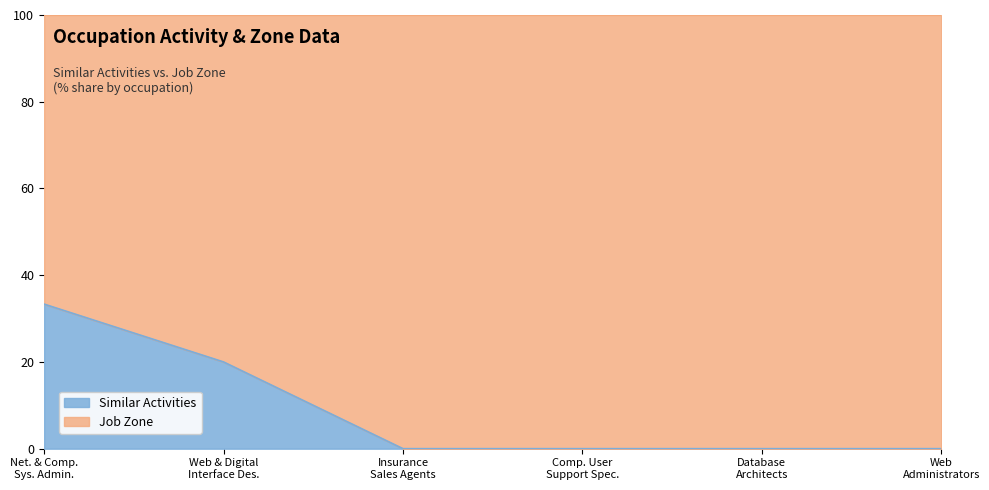

How many values are between 0 and 20?

5